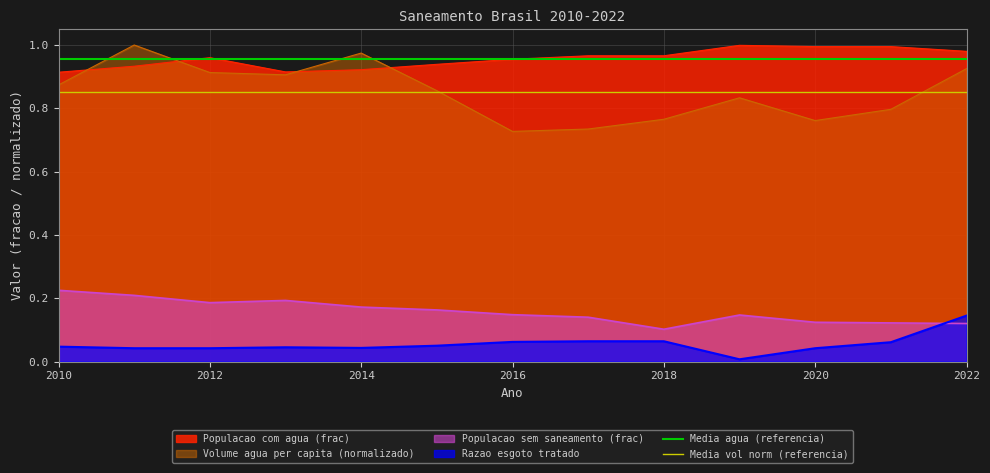

True or false: Populacao com agua (frac) and Razao esgoto tratado cross at least once.

False